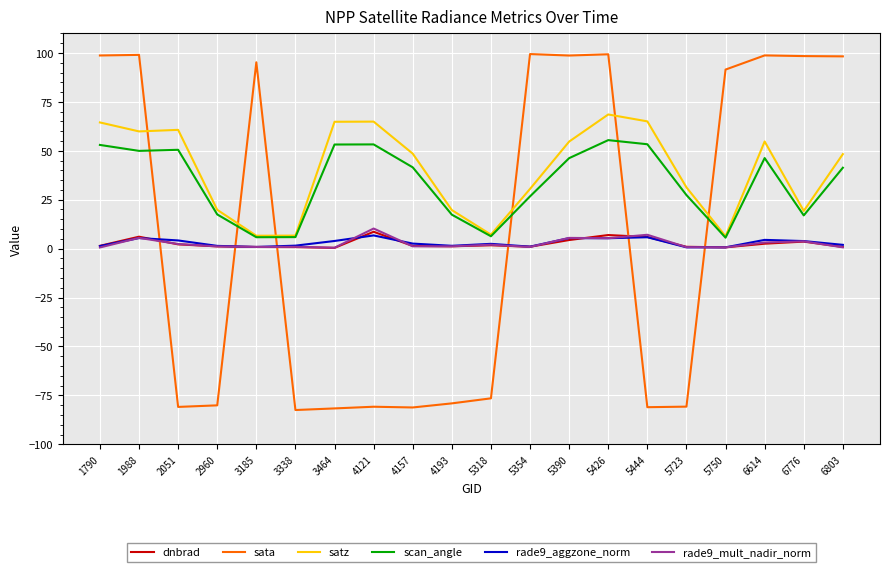

True or false: rade9_aggzone_norm and satz cross at least once.

False